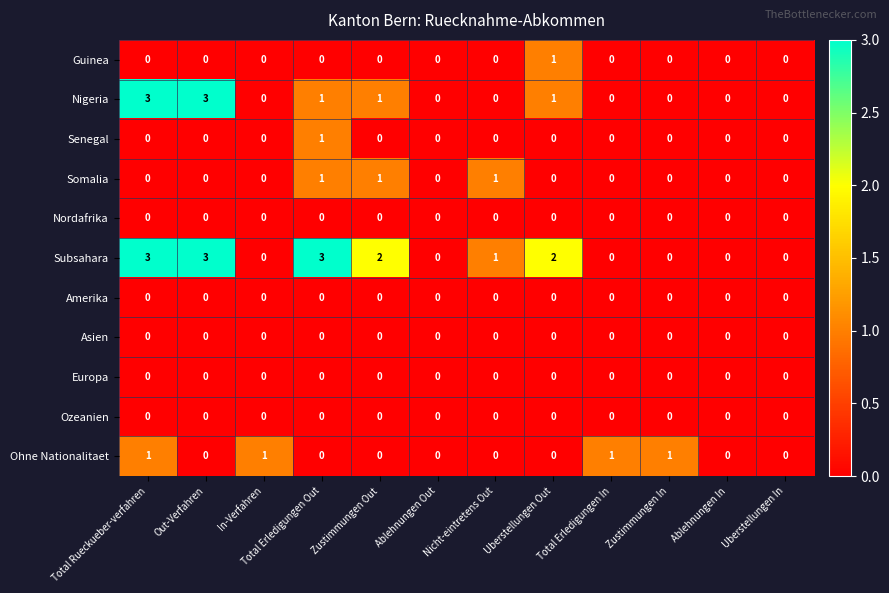

Is the value of Somalia at Nicht-eintretens Out greater than the value of Nordafrika at In-Verfahren?

Yes